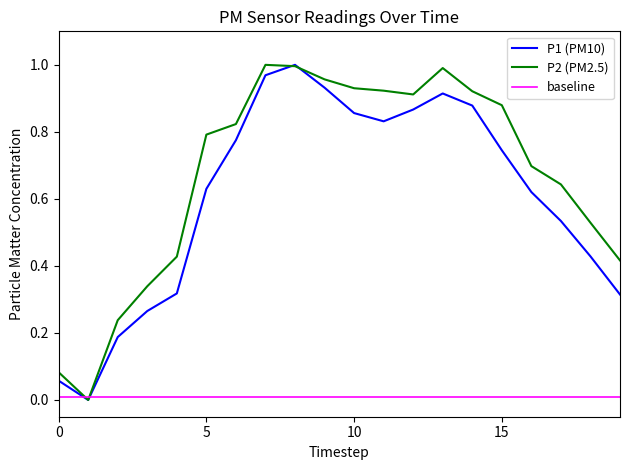

Which series has the largest total across all categories?

P2 (PM2.5)